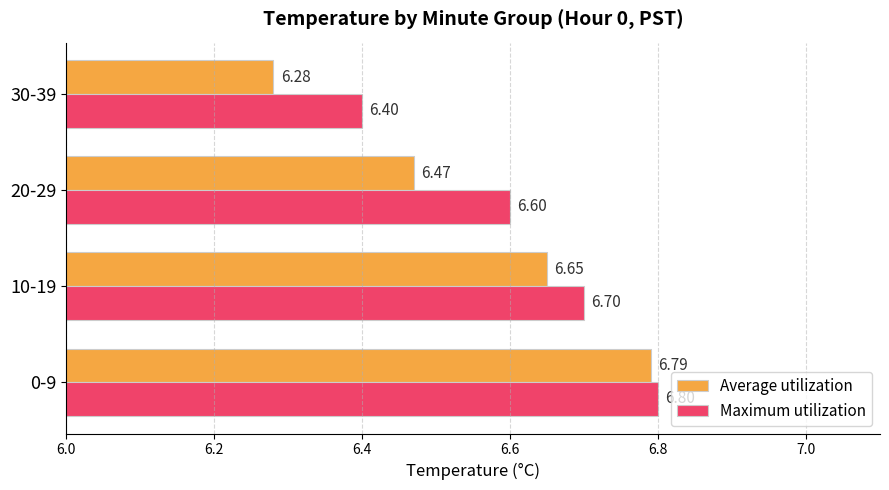

What is the difference between the Average utilization values at 10-19 and 30-39?

0.4